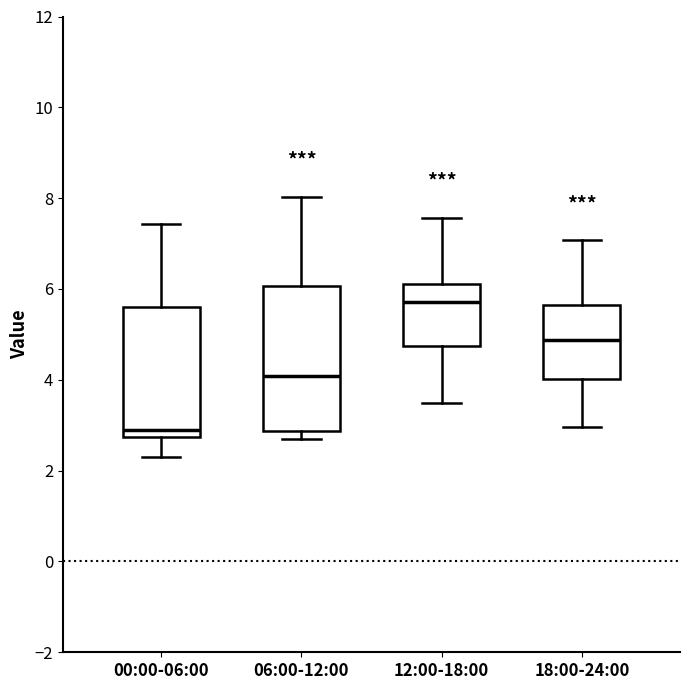

Comparing the boxes themselves (not the whiskers), which one is the tallest?

06:00-12:00